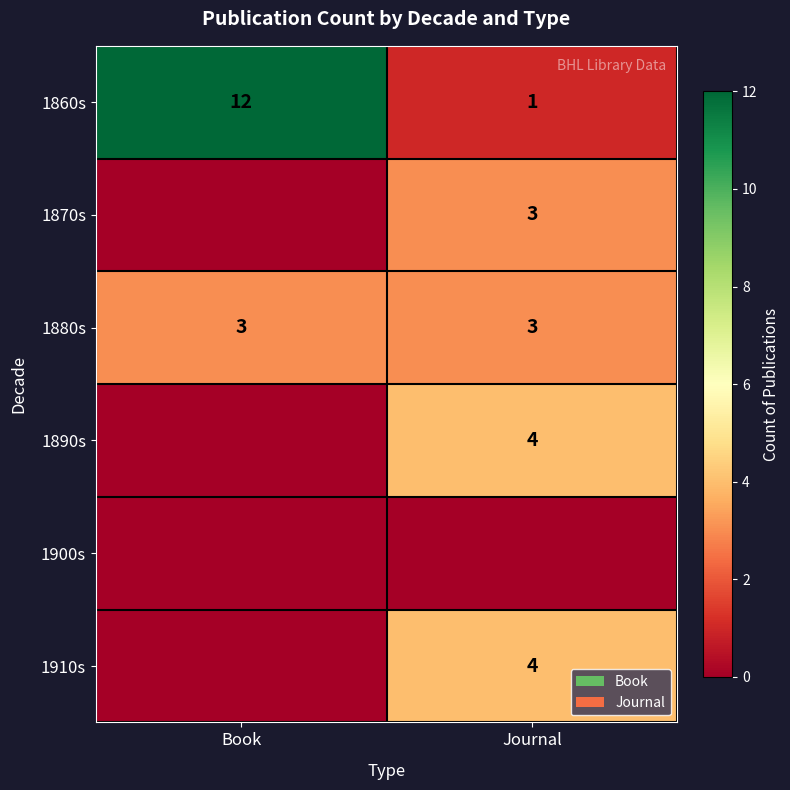

What is the minimum value for 1880s?

3